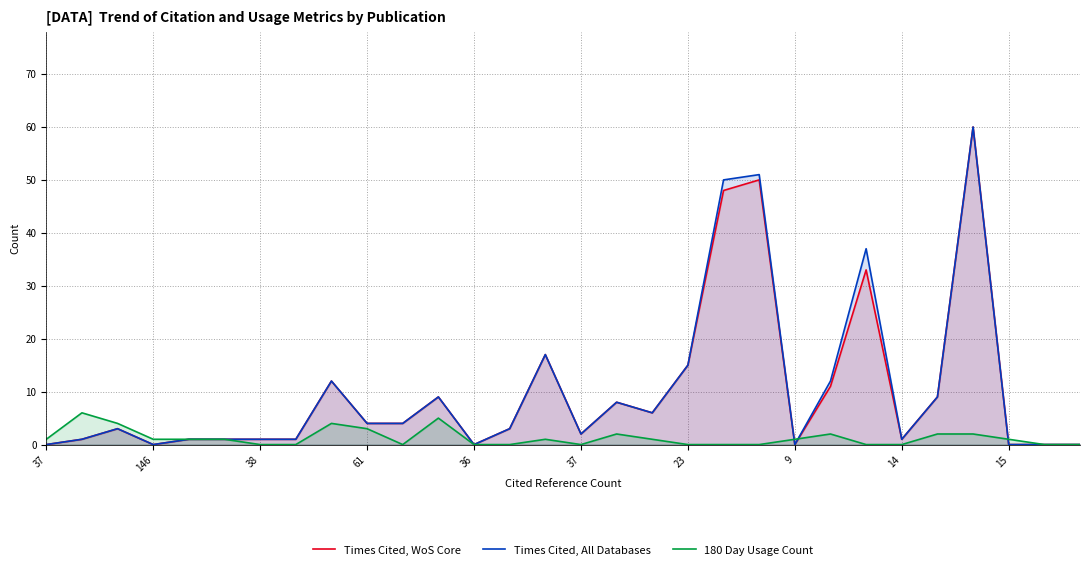

At how many categories does at least one series exceed 56?

1